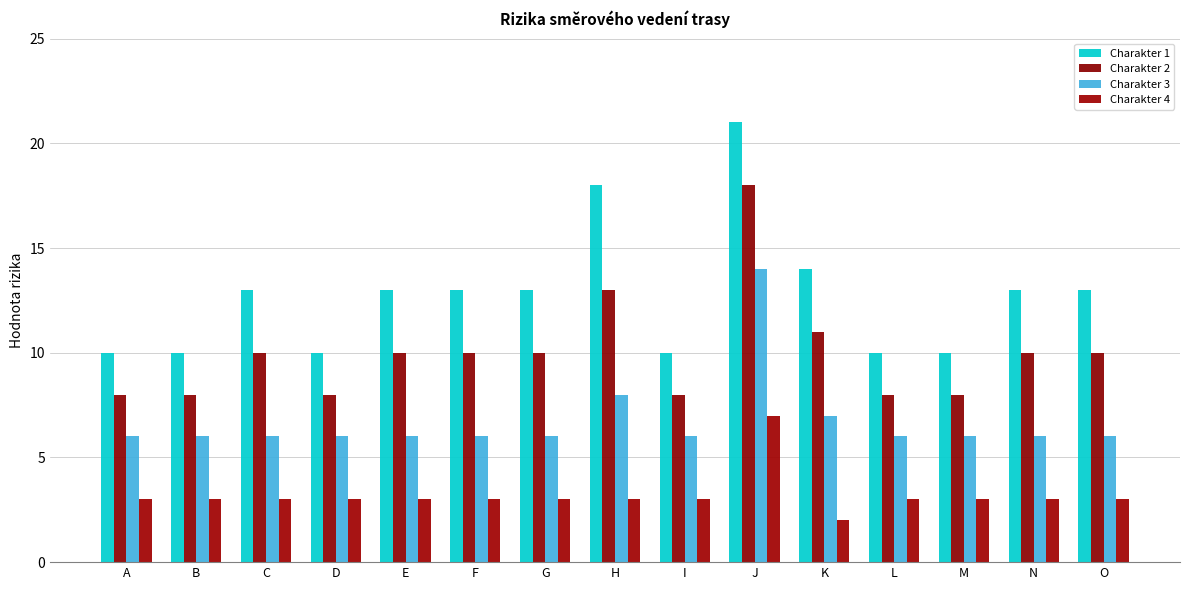

Which series changed the most between D and G?

Charakter 1